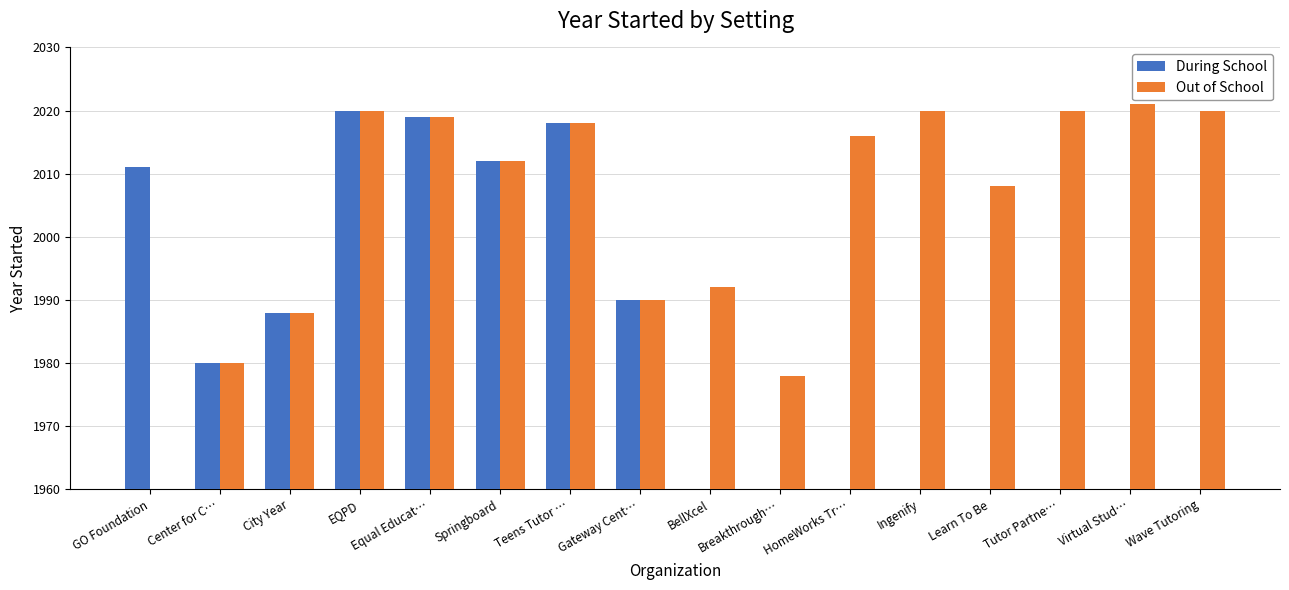

Rank the series by their maximum value, from lowest to highest.

During School, Out of School